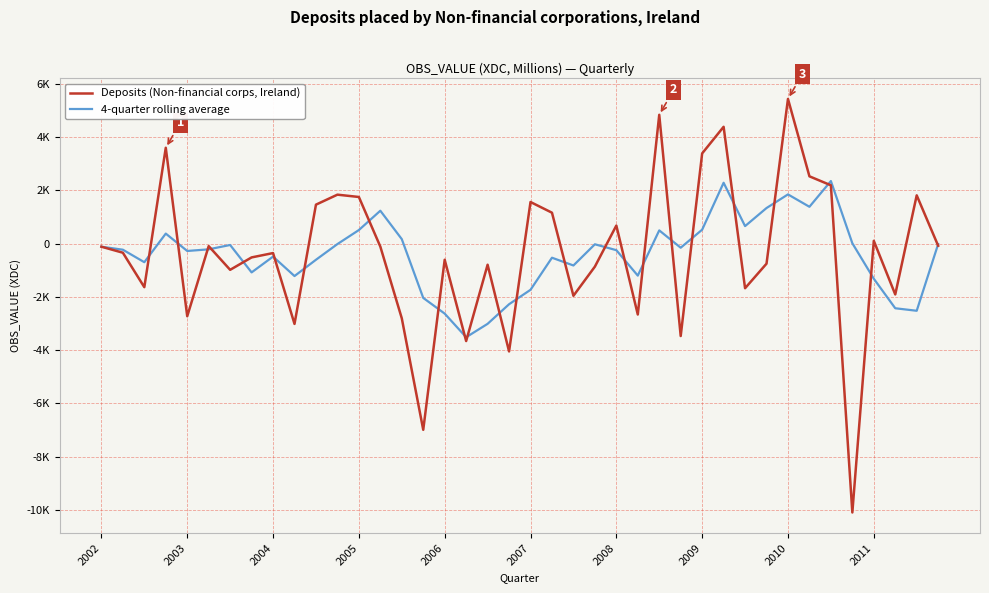

List the series in order of their peak value, highest first.

Deposits (Non-financial corps, Ireland), 4-quarter rolling average